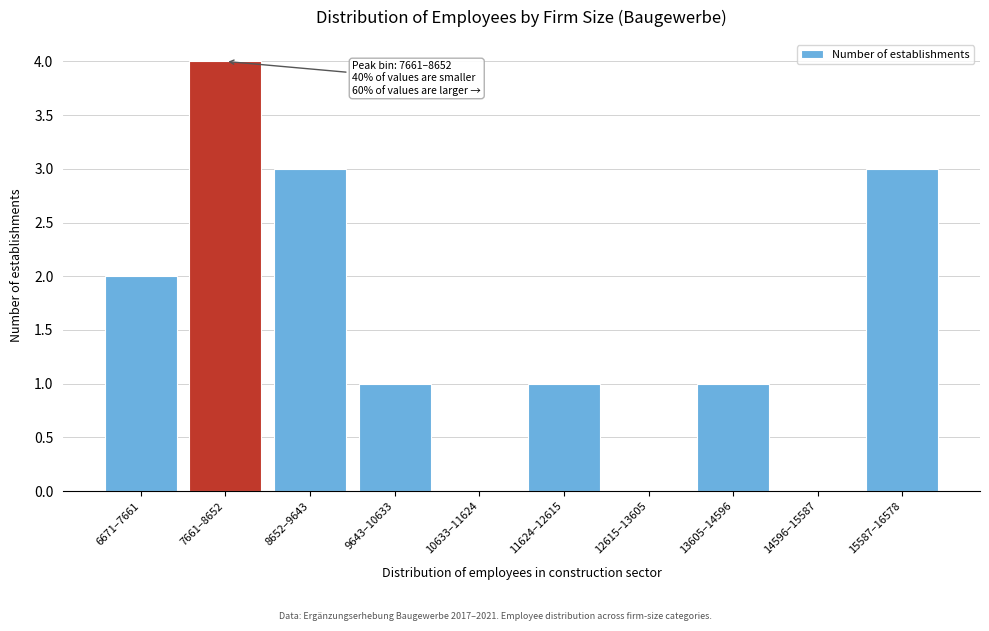

Reading left to right, transcribe all the data shown in this chart.

6671–7661=2	7661–8652=4	8652–9643=3	9643–10633=1	10633–11624=0	11624–12615=1	12615–13605=0	13605–14596=1	14596–15587=0	15587–16578=3